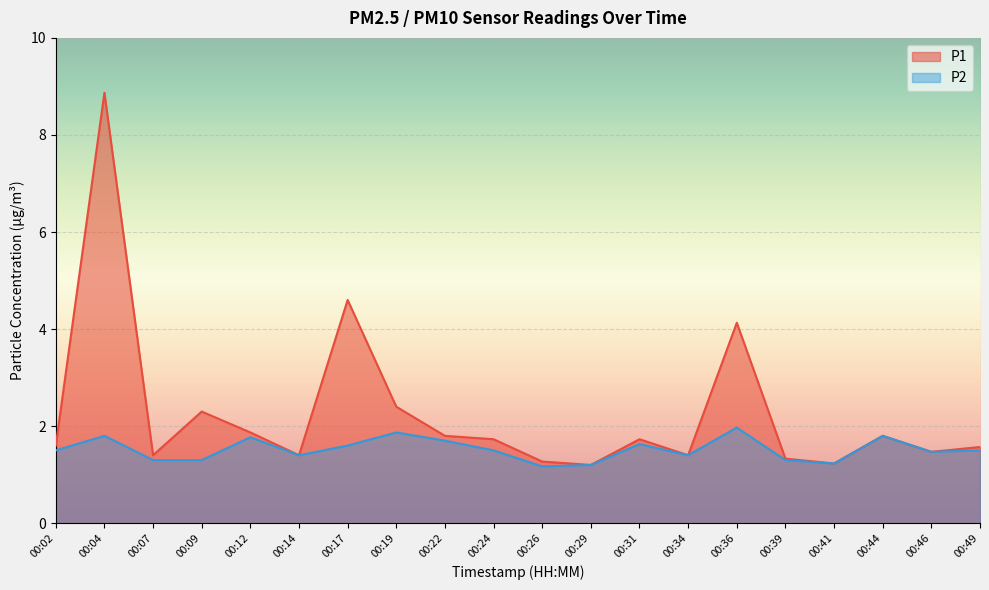

Rank the series at 00:22 from highest to lowest value.

P1, P2